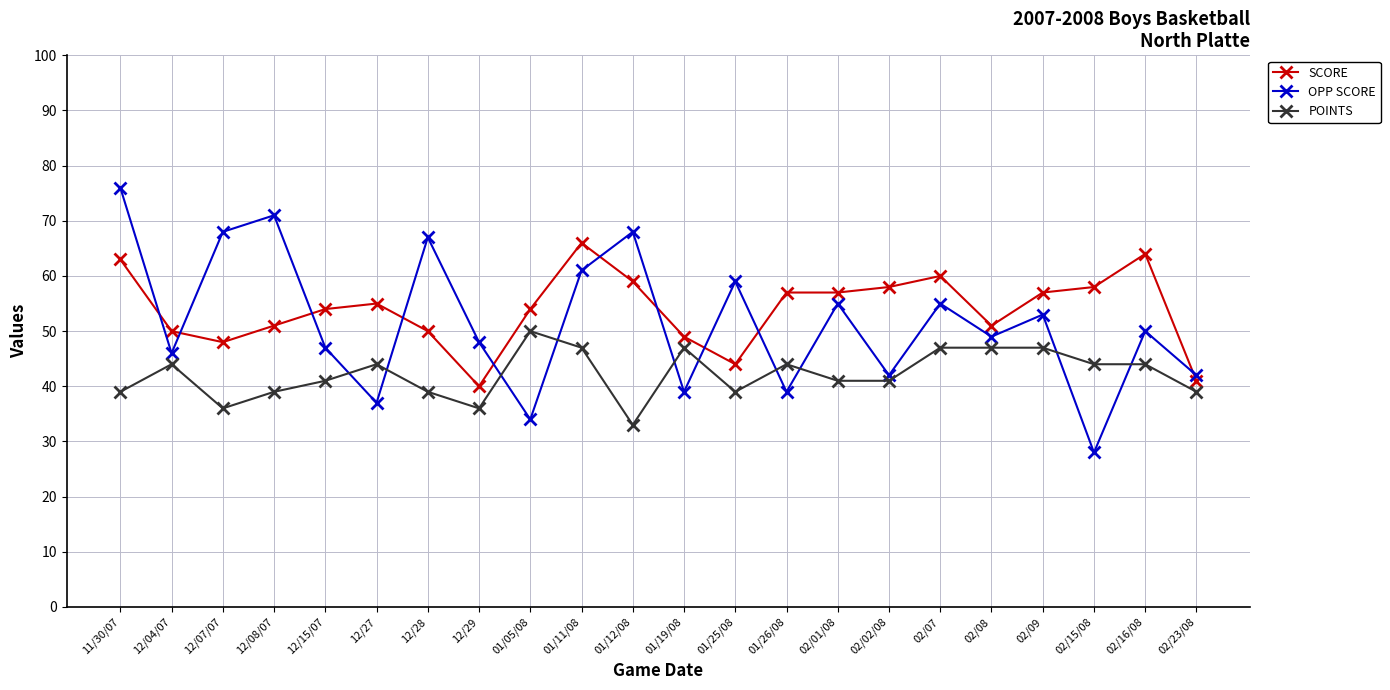

List the series in order of their peak value, highest first.

OPP SCORE, SCORE, POINTS